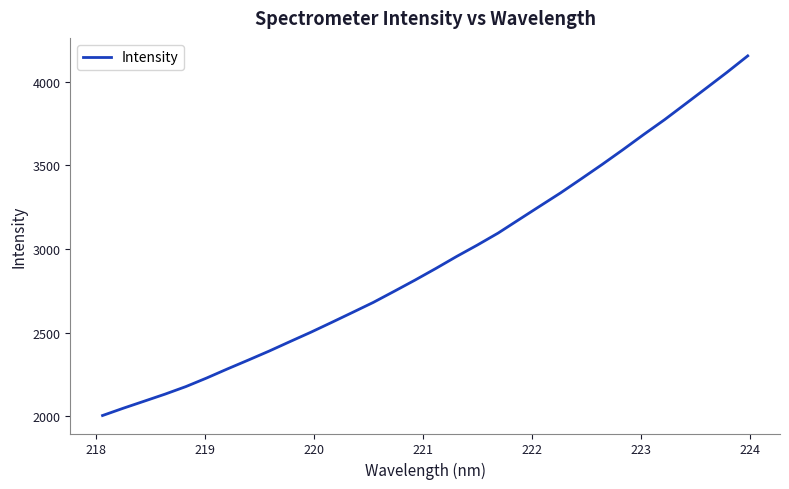

True or false: the data has more than 1 interior local peaks.

False